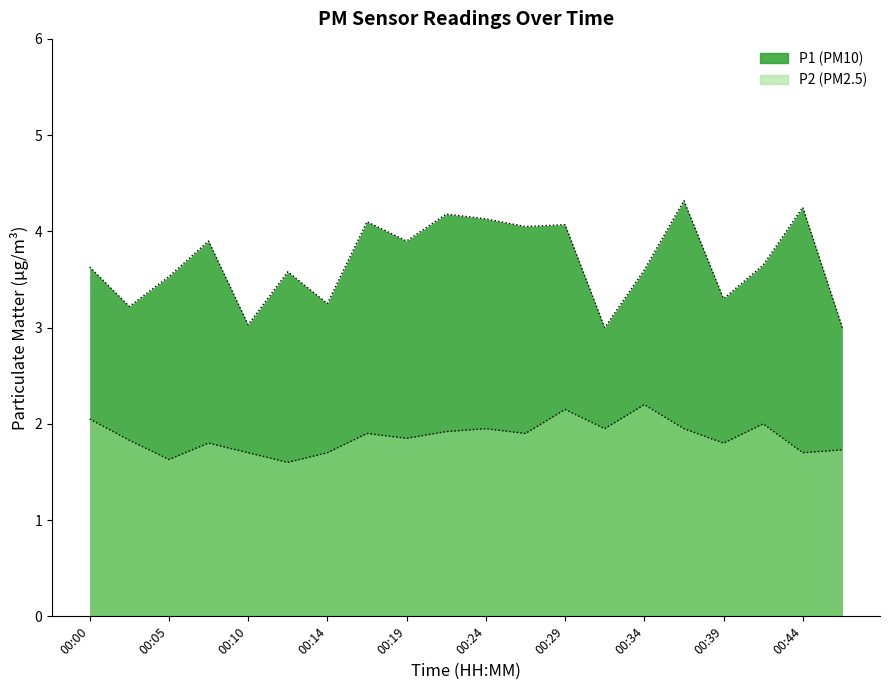

Which series has the largest total across all categories?

P1